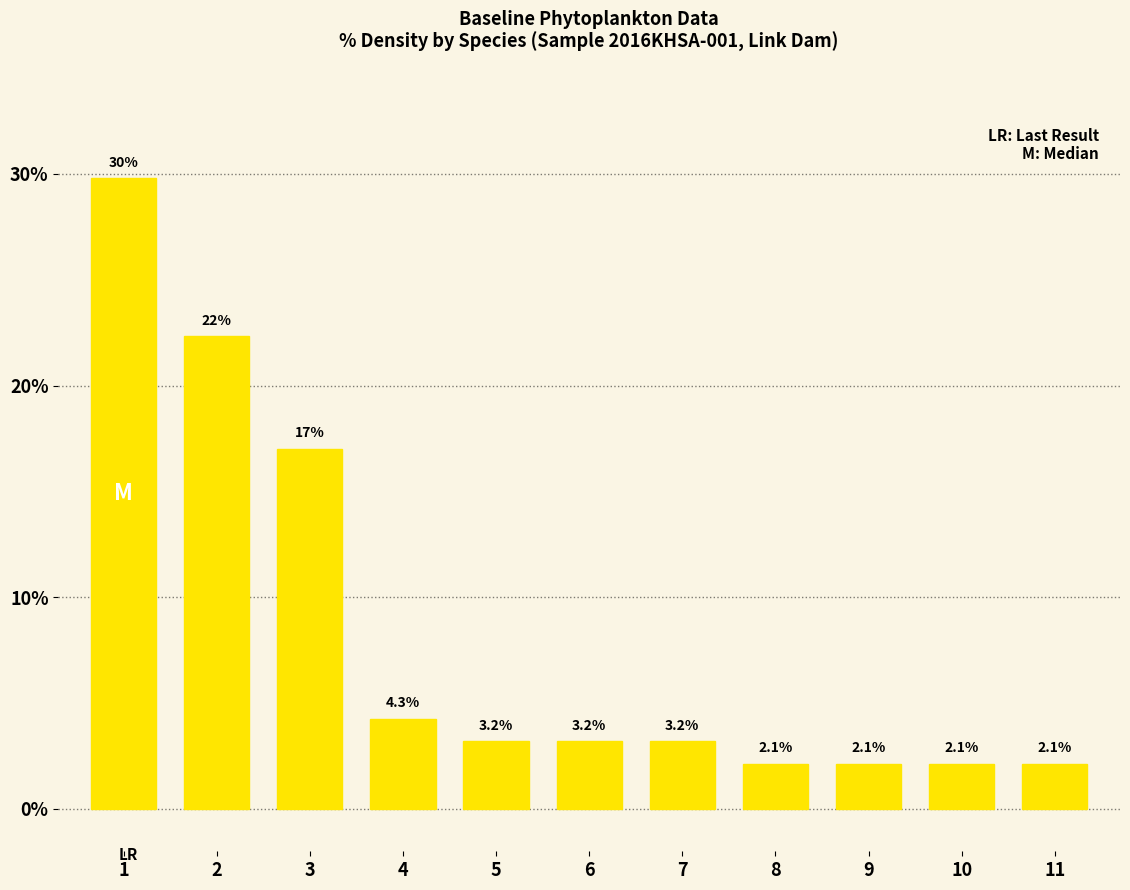

What value does the data have at 1?

29.8